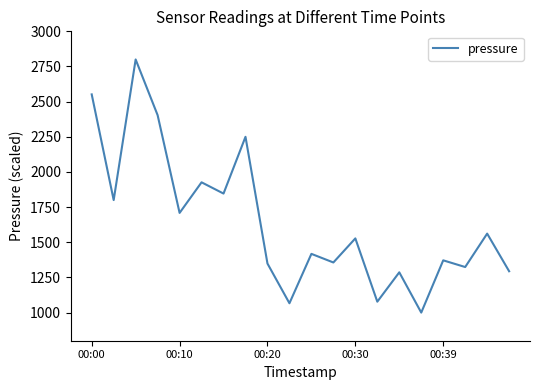

What is the minimum value shown in the chart?

1000.0